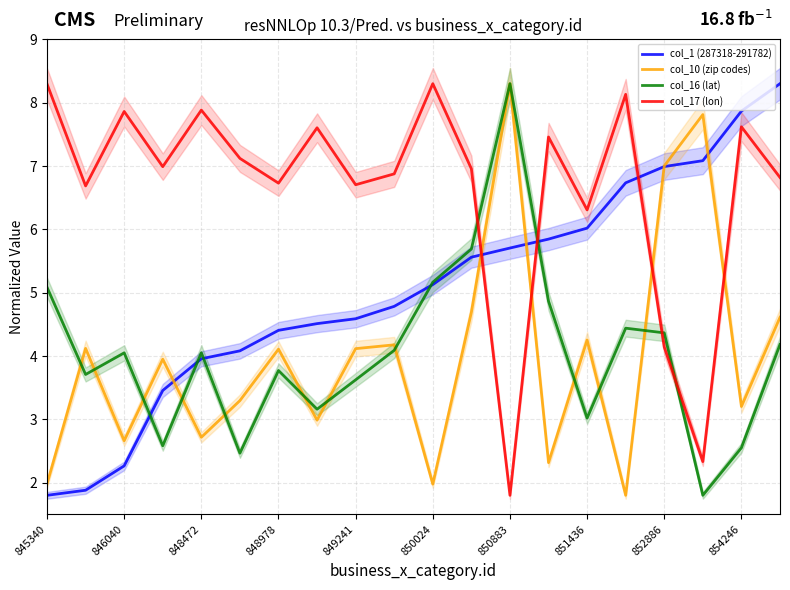

What is the minimum value shown in the chart?

1.8